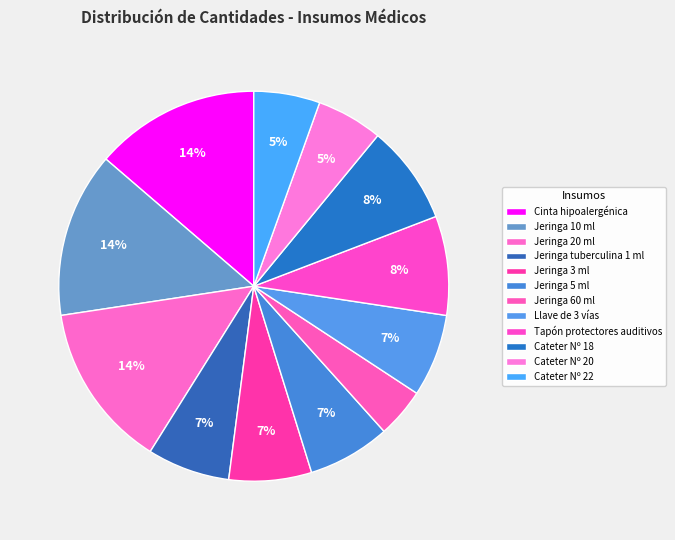

Rank the categories by value from lowest to highest.

Jeringa 60 ml, Cateter Nº 20, Cateter Nº 22, Jeringa tuberculina 1 ml, Jeringa 3 ml, Jeringa 5 ml, Llave de 3 vías, Tapón protectores auditivos, Cateter Nº 18, Cinta hipoalergénica, Jeringa 10 ml, Jeringa 20 ml